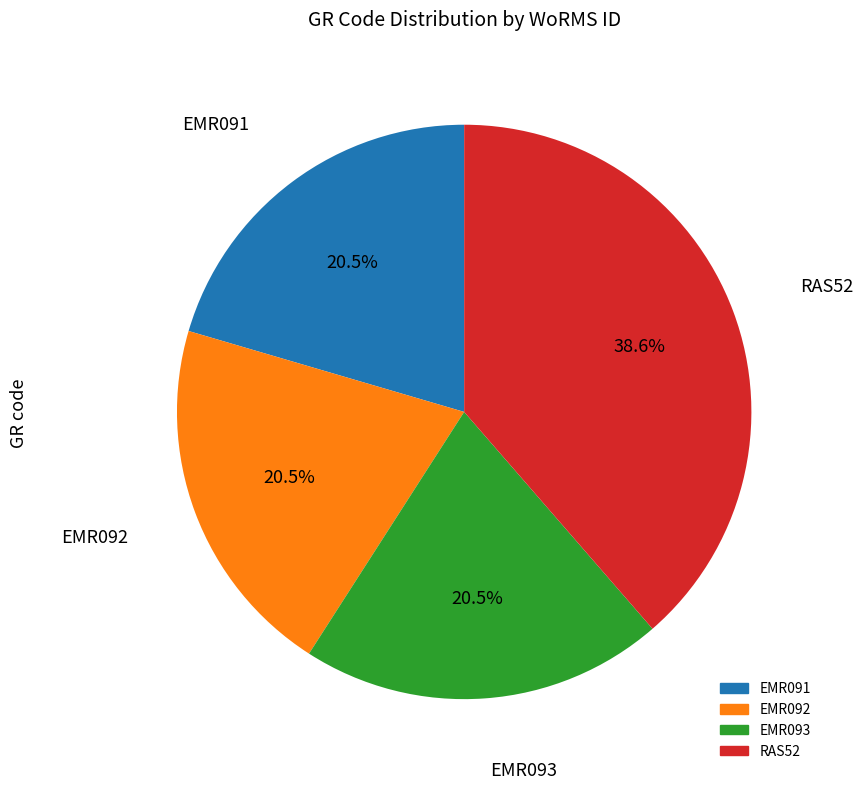

To the nearest percent, what is the combined percentage of EMR091 and EMR092?

41%